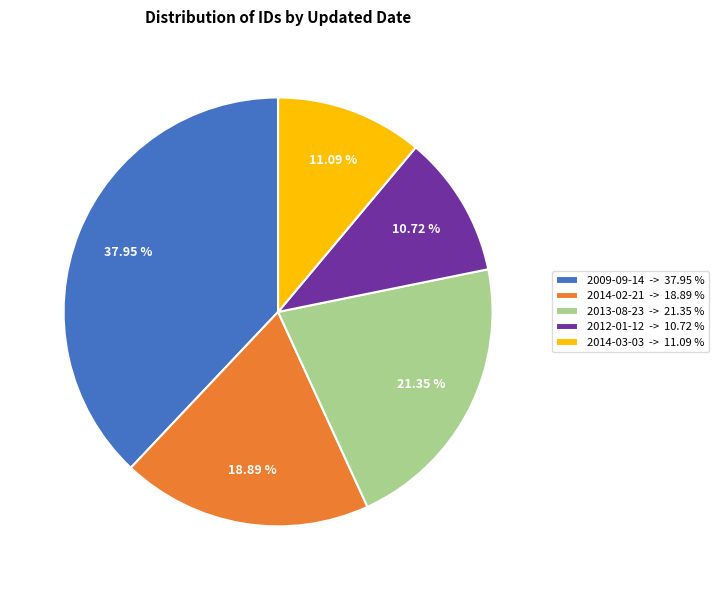

How many segments does this pie chart have?

5